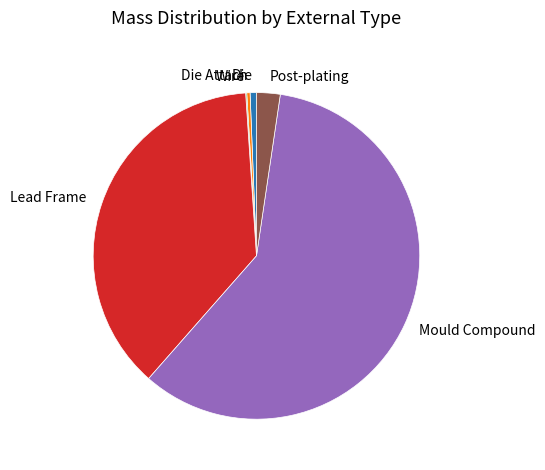

Which slice represents more than half of the pie?

Mould Compound